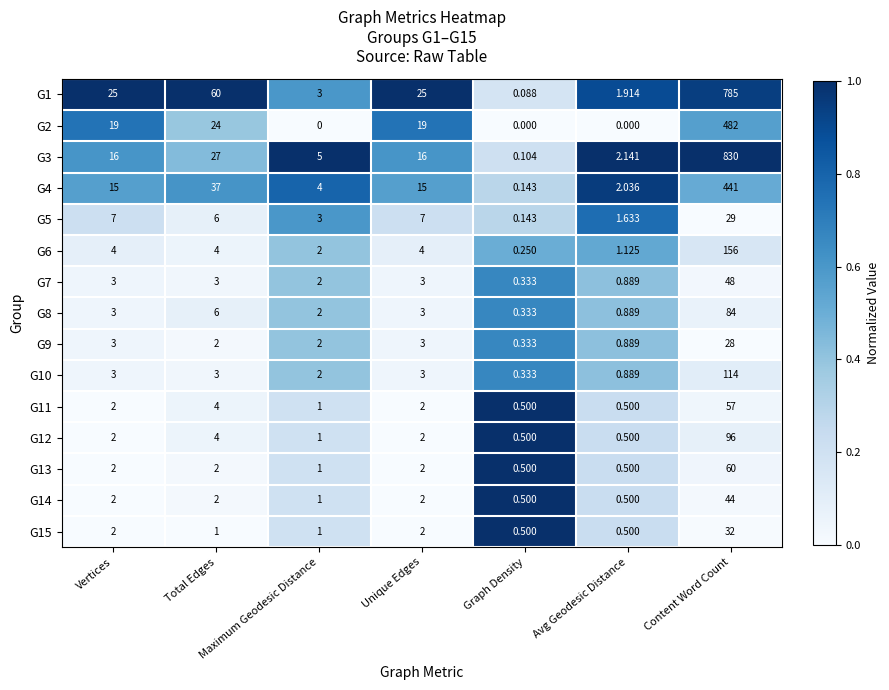

Where does the G5 series first go above 6?

Vertices